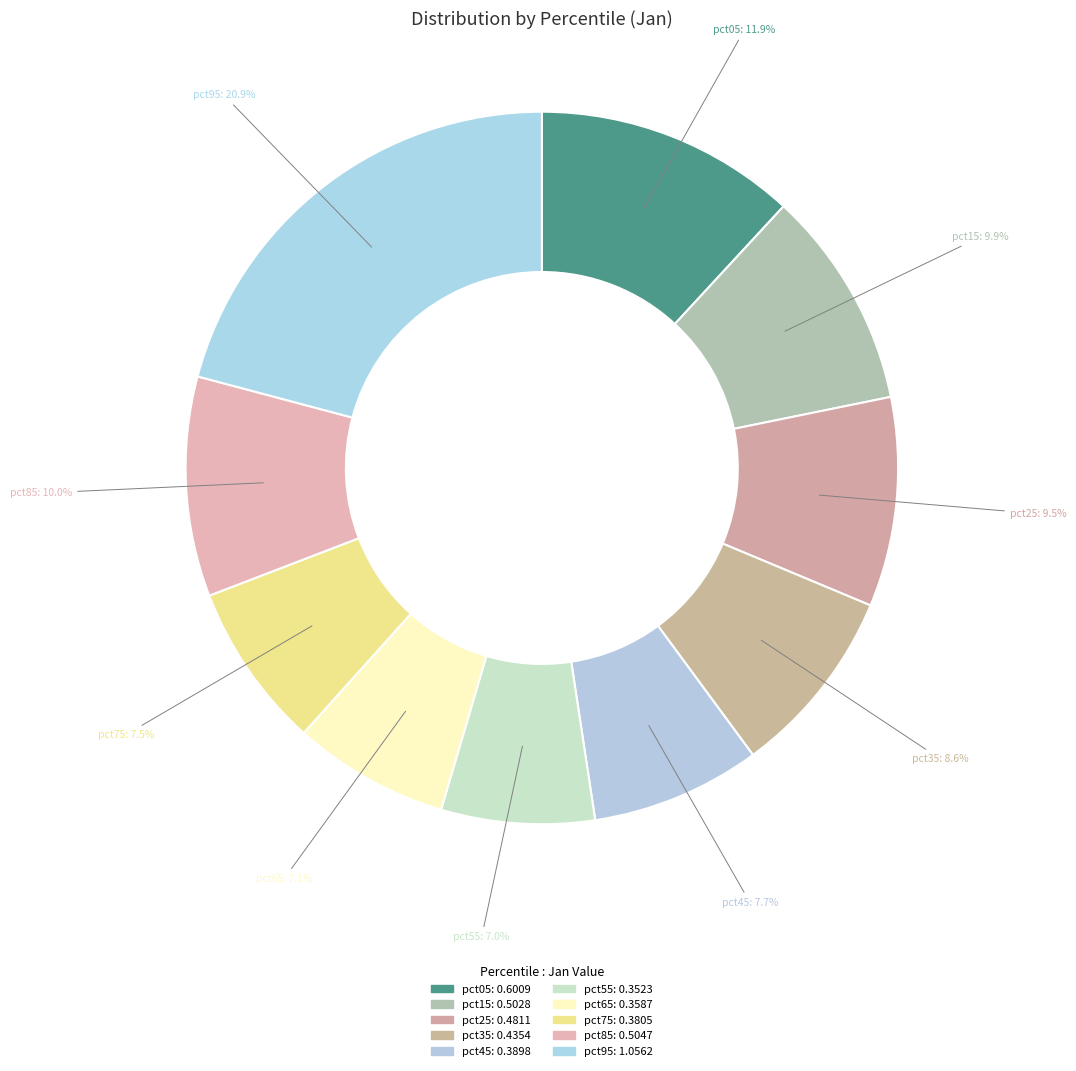

True or false: pct25 accounts for 3% of the total.

False